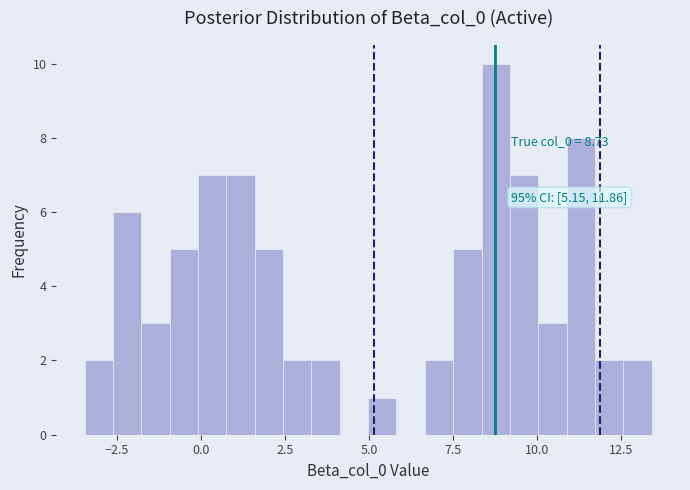

Read against the x-axis, roughly where is the centre of the tallest bar?

9.0